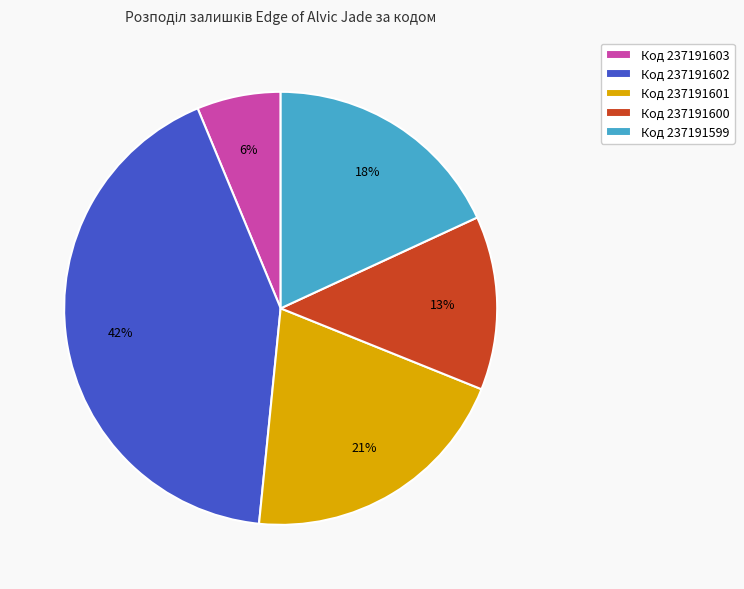

Which category has the biggest portion of the pie?

Код 237191602